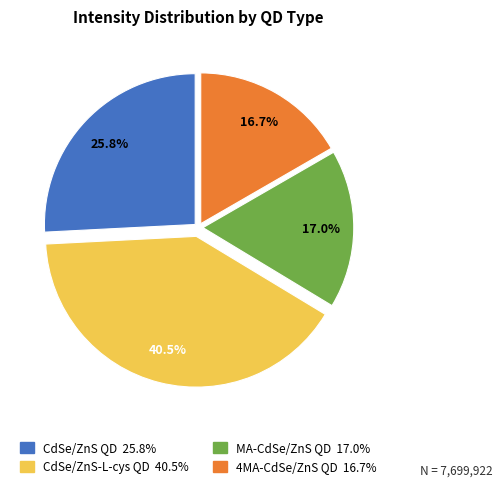

To the nearest percent, what portion does CdSe/ZnS QD represent?

26%